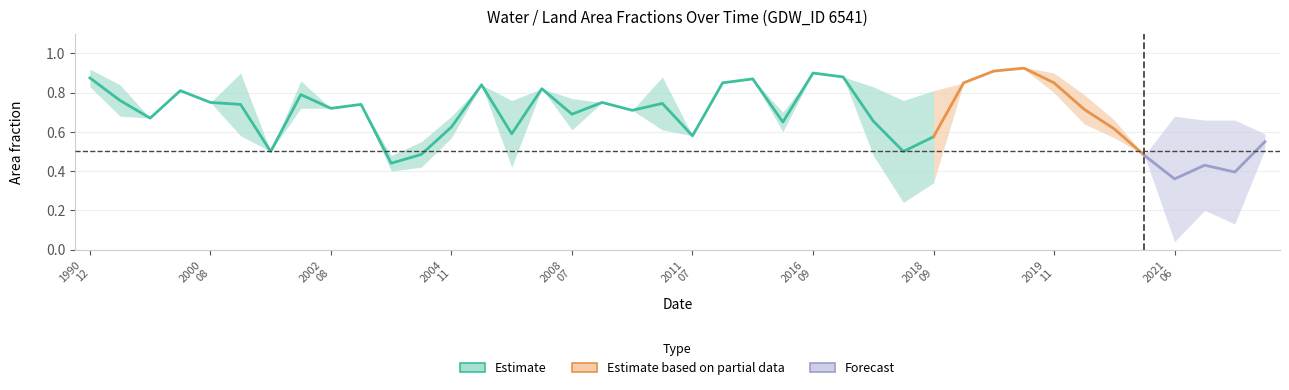

How many categories are shown in the chart?

40